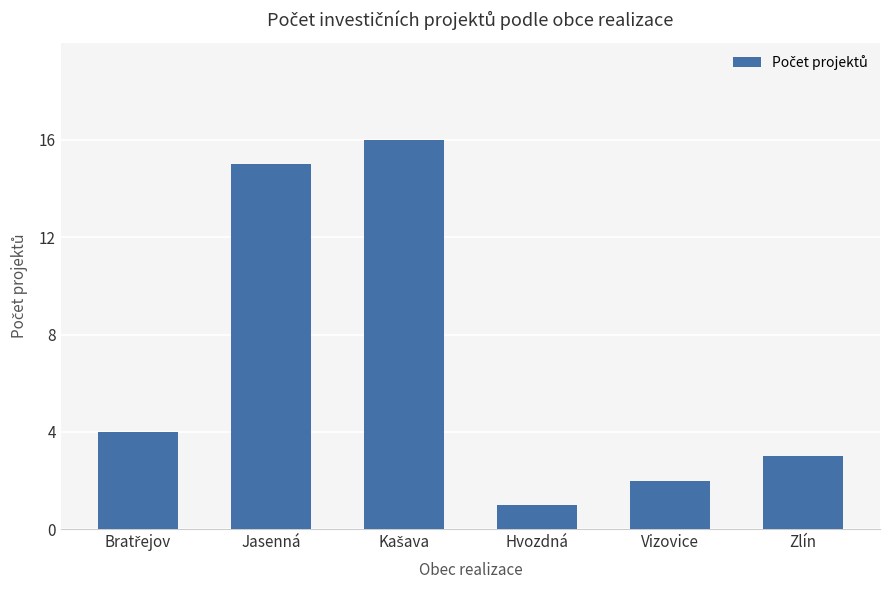

What is the greatest value displayed?

16